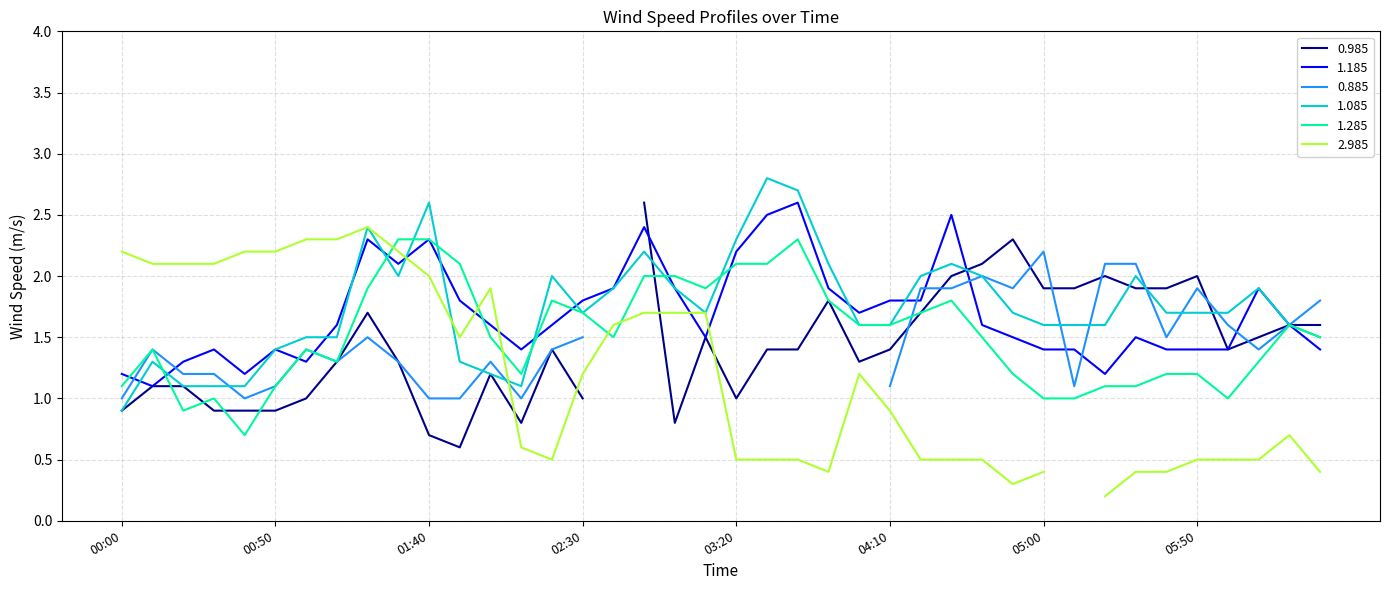

How many values in the 1.085 series exceed 1?

39